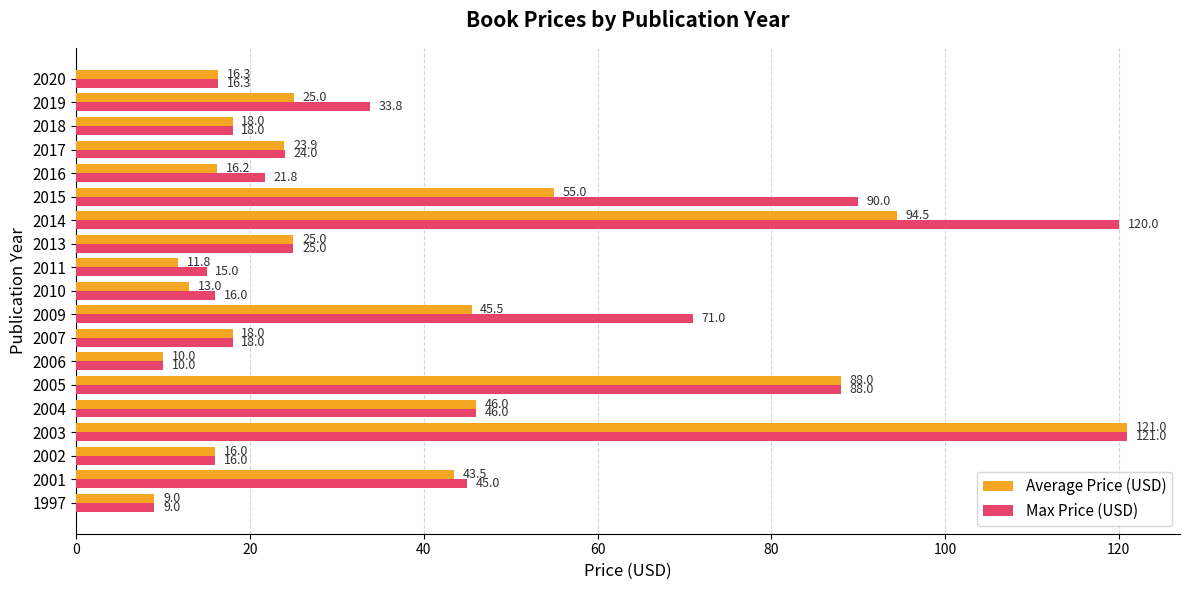

Which series has the largest total across all categories?

Max Price (USD)